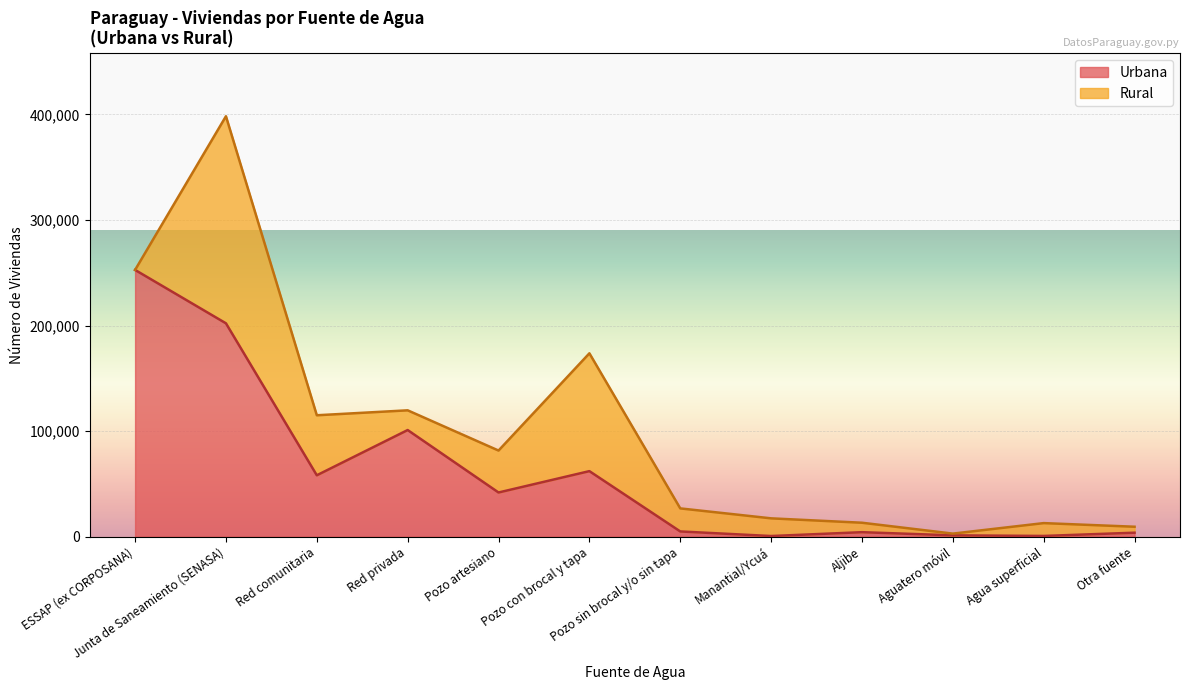

Which category has the highest value in the Urbana series?

ESSAP (ex CORPOSANA)